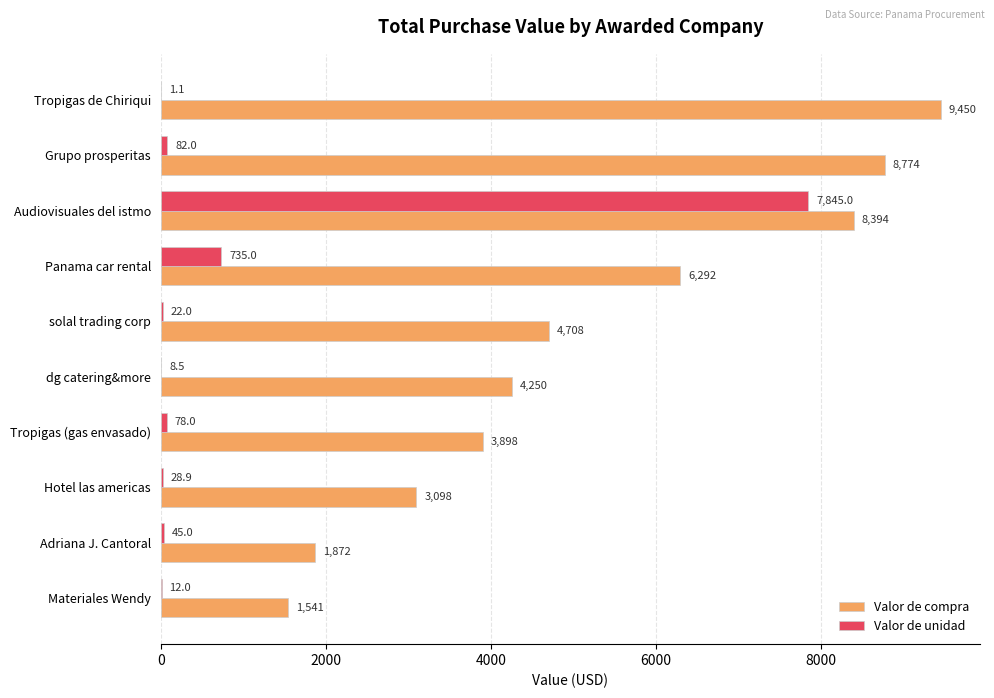

What is the total value across all series at solal trading corp?

4730.0